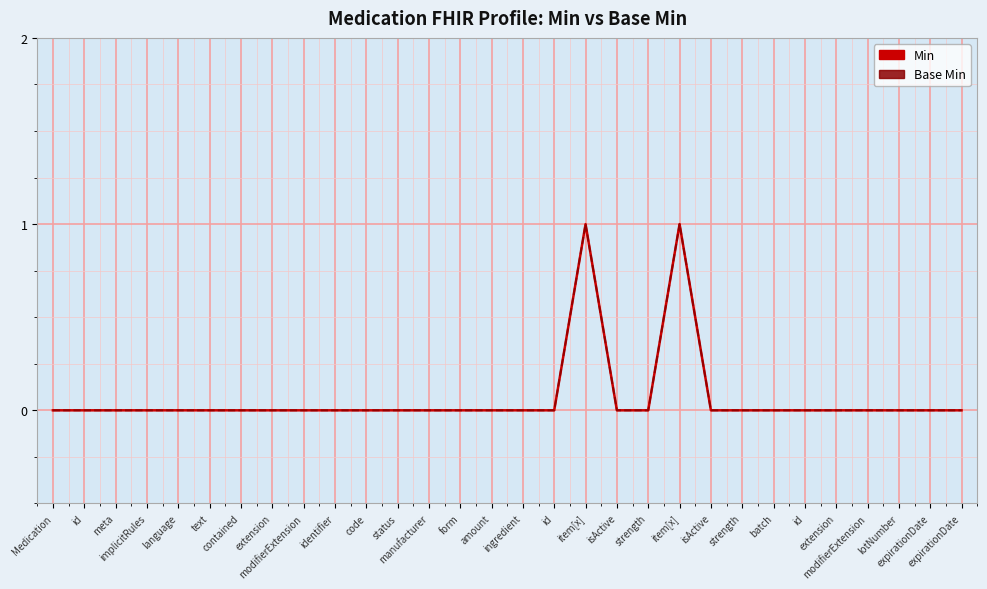

Is this an area chart (filled region under the line)?

No